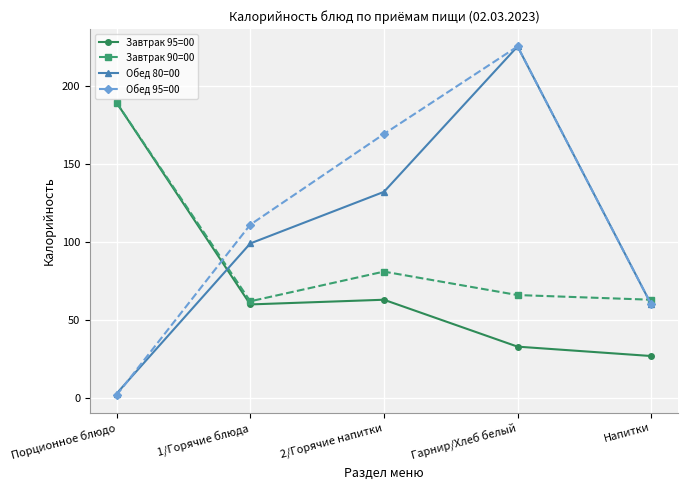

List the series in order of their overall mean, lowest first.

Завтрак 95=00, Завтрак 90=00, Обед 80=00, Обед 95=00